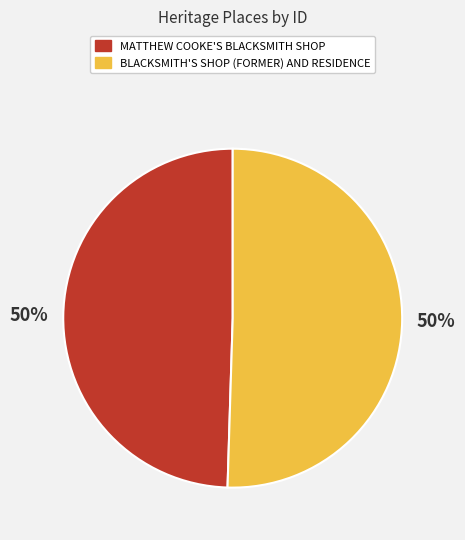

Count the number of slices in the pie.

2